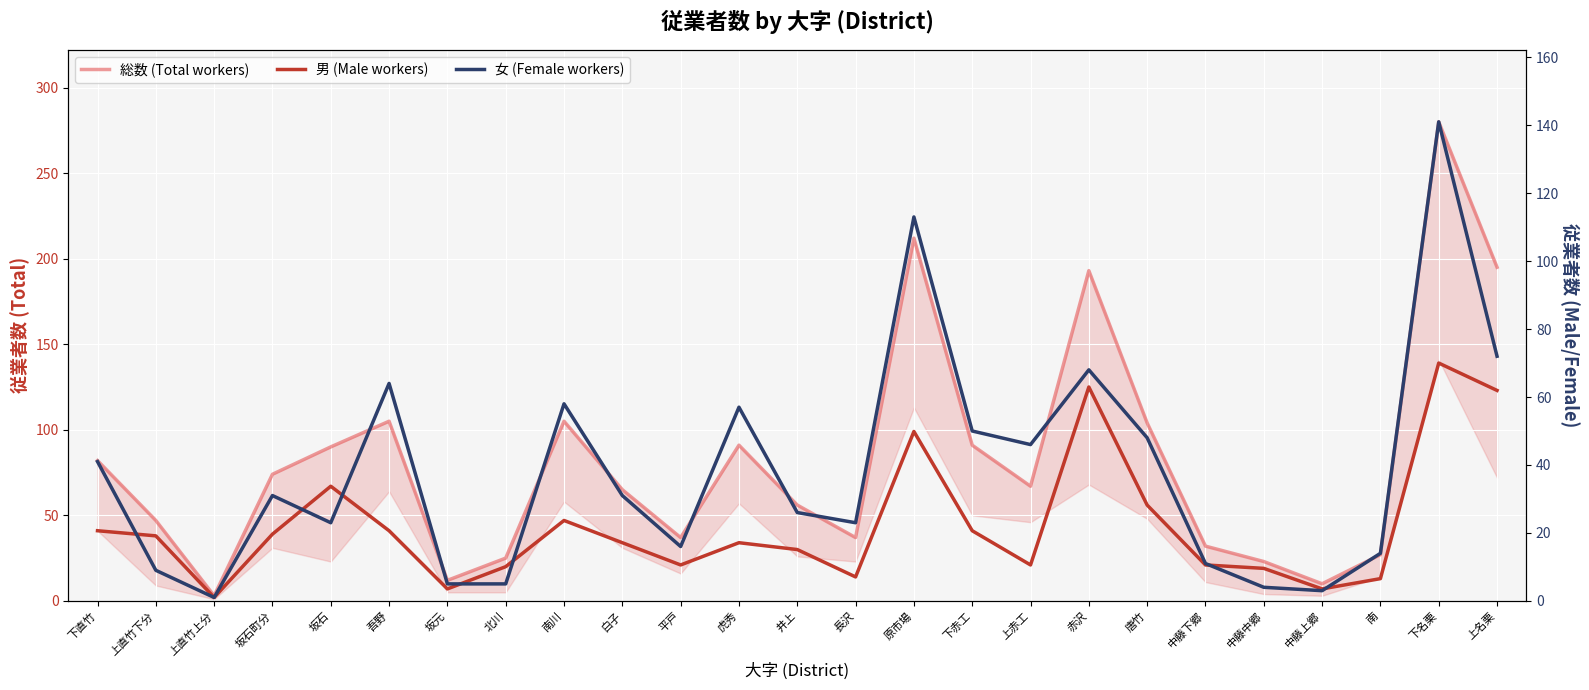

Which has a higher value, 南川 or 坂石?

南川